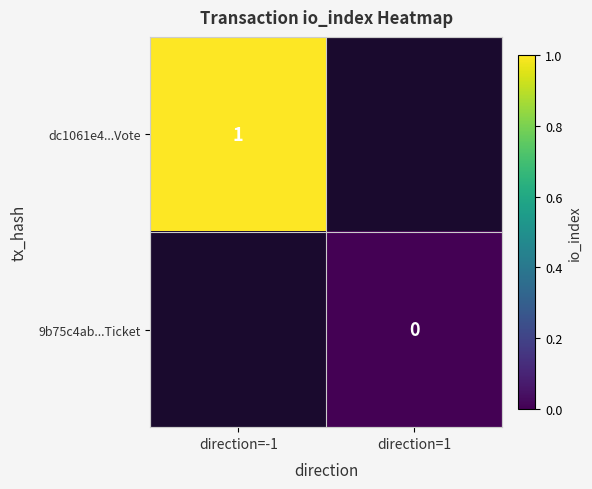

True or false: dc1061e4...Vote has a value of 1 at direction=-1.

True